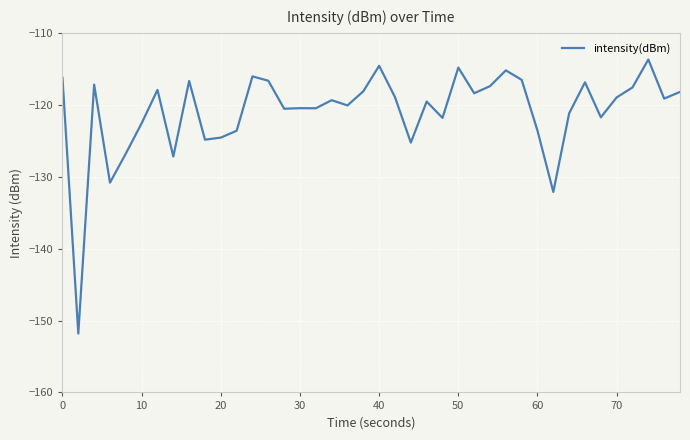

Count the number of categories in the chart.

40